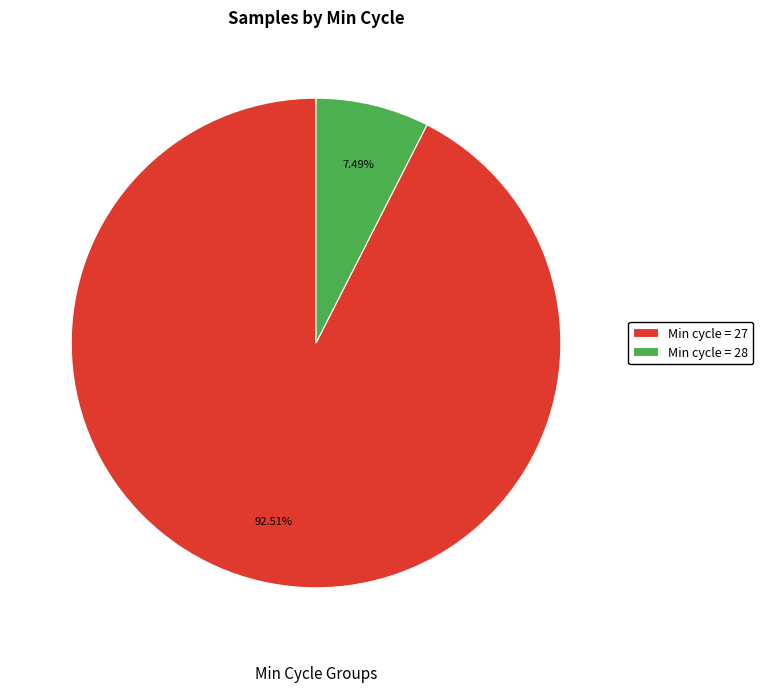

How many segments does this pie chart have?

2